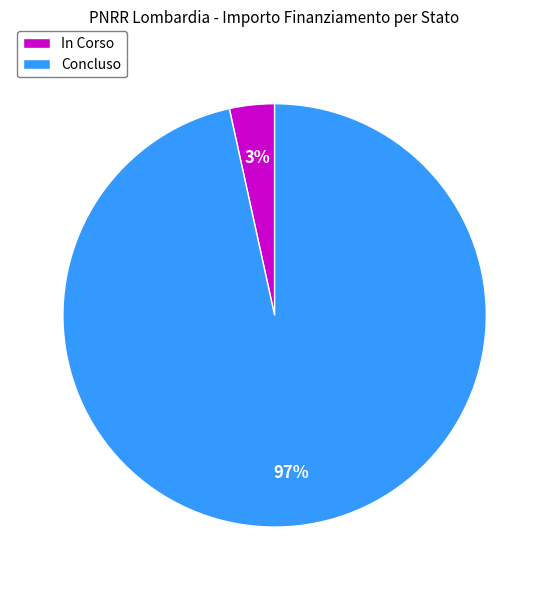

Is it true that Concluso is 97% of the pie?

True